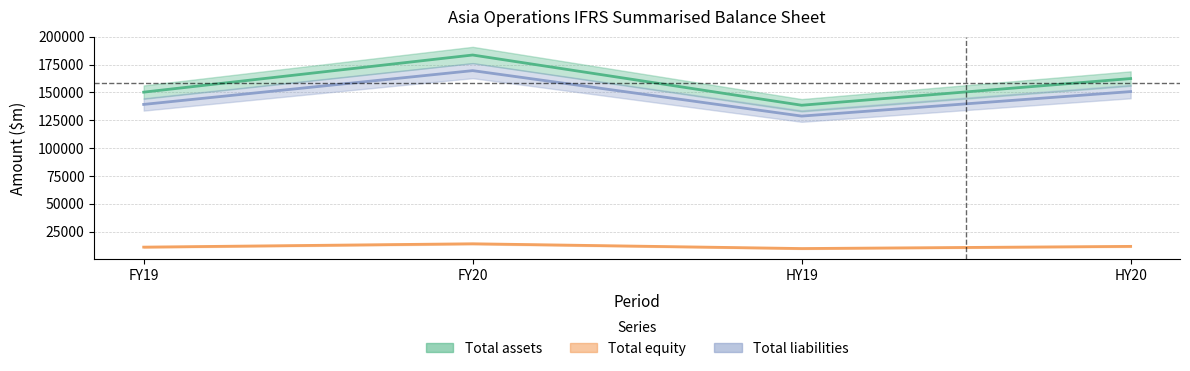

What is the total value across all series at HY20?

324882